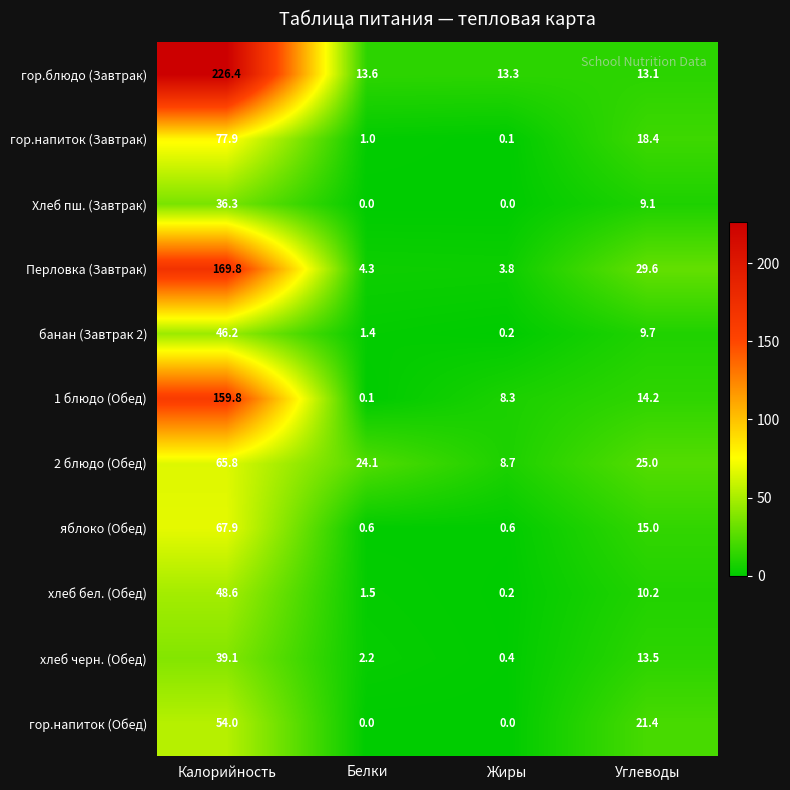

Where does the гор.напиток (Завтрак) series first go above 18?

Калорийность